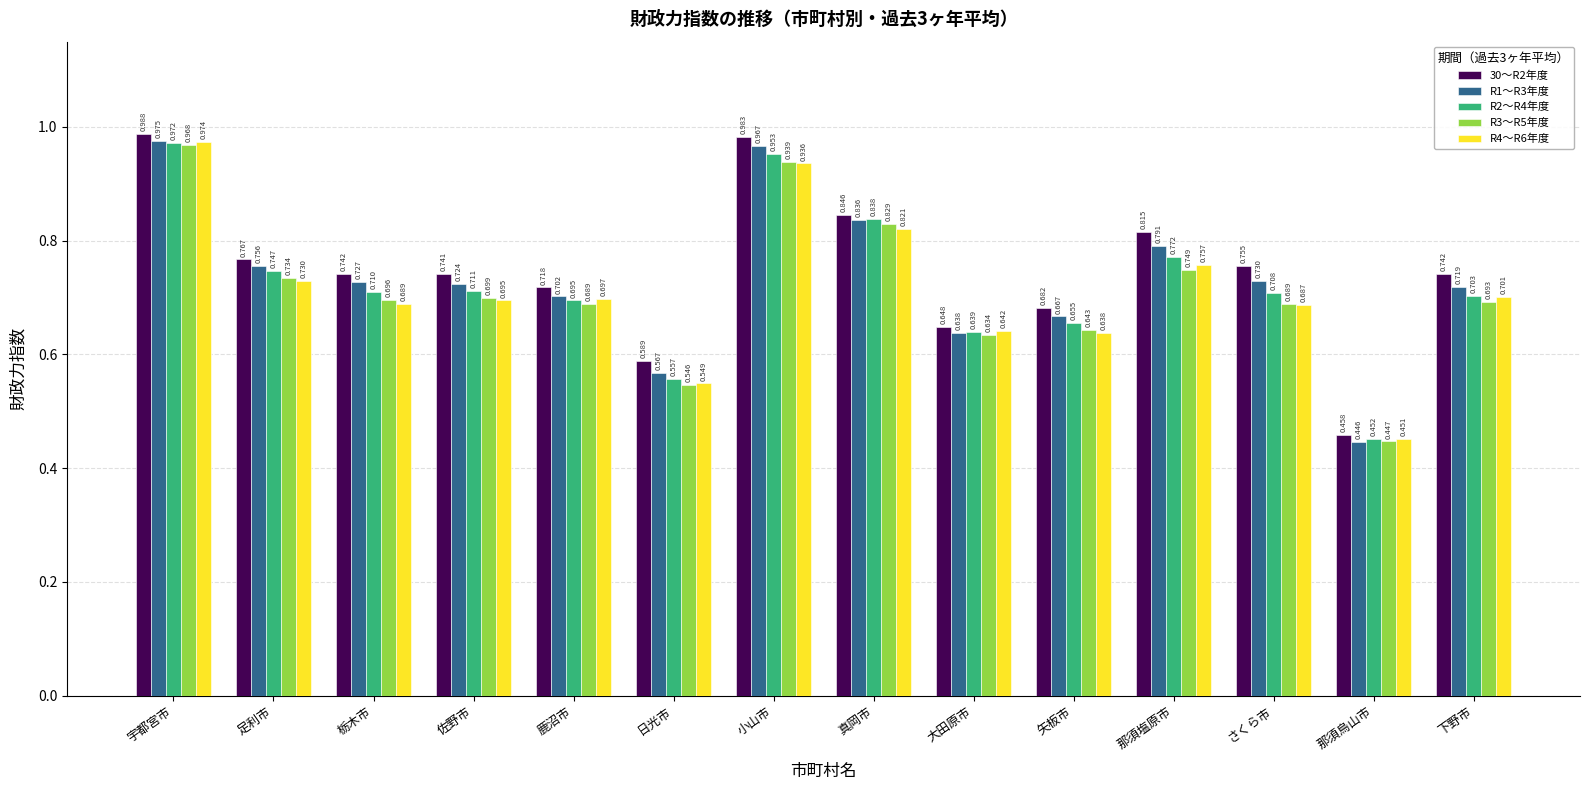

At which category is the sum across all series the highest?

宇都宮市